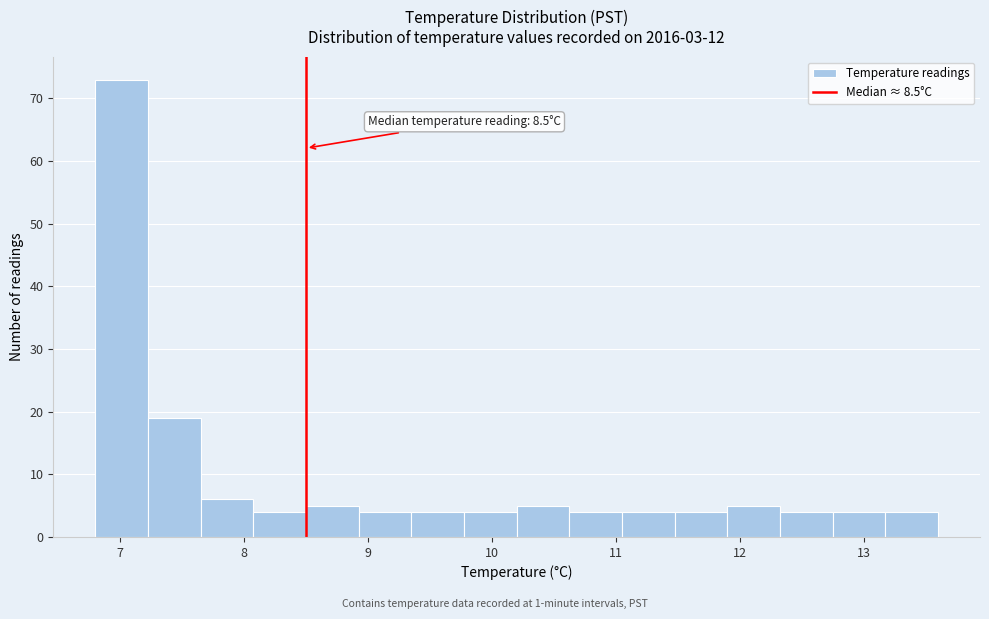

Over which range of the x-axis is the bar tallest?

6.8 to 7.2